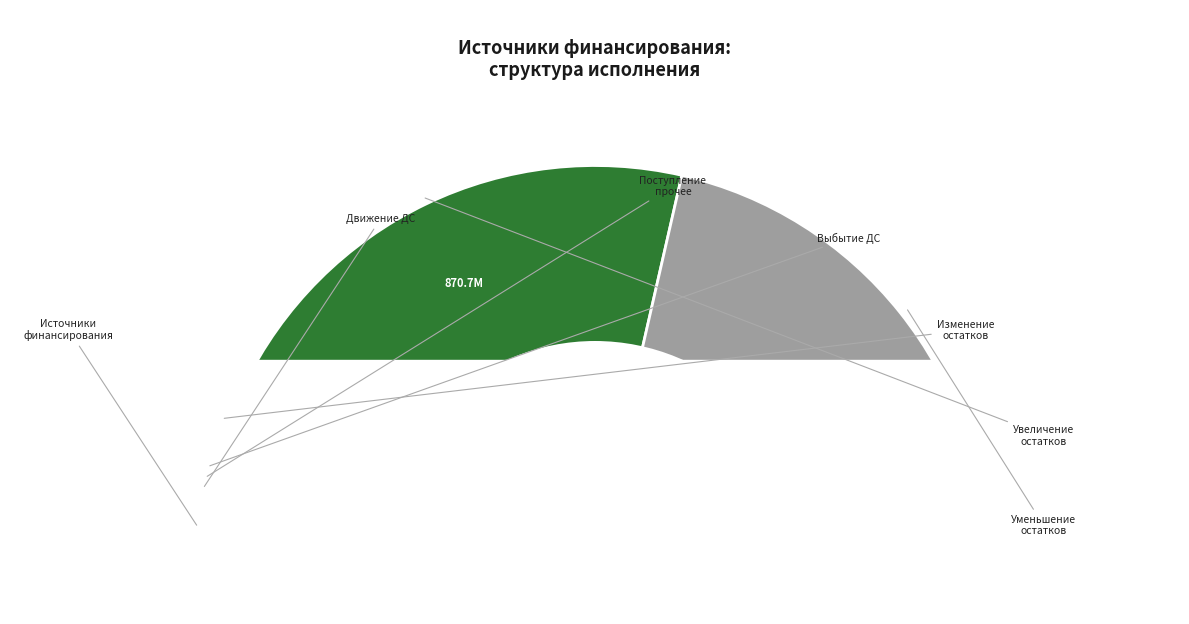

Between Изменение остатков средств and поступление денежных средств прочие, which is larger?

Изменение остатков средств